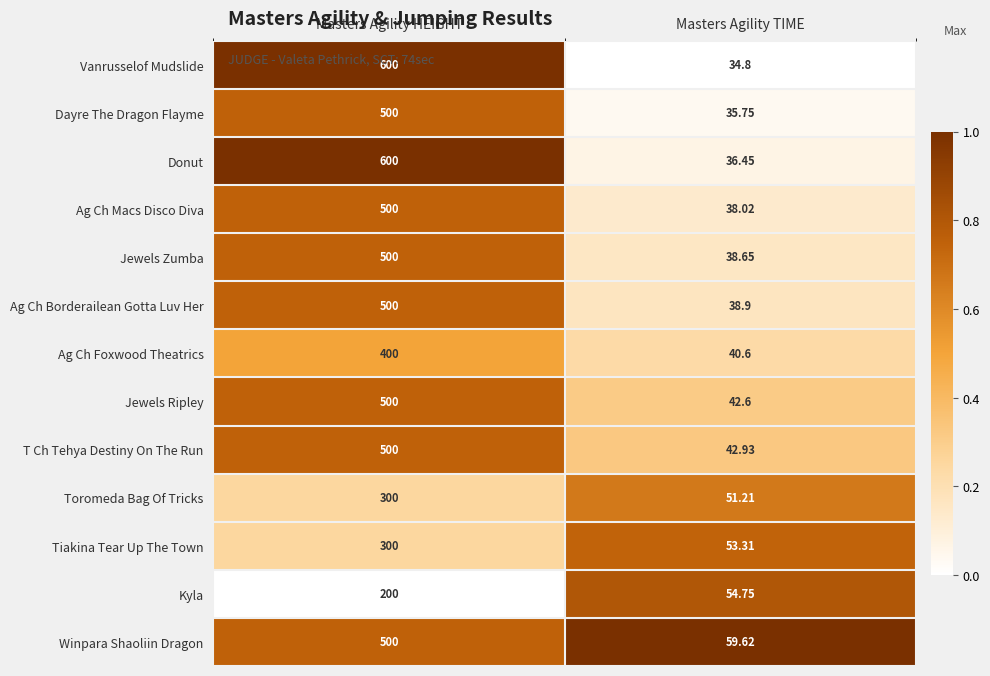

At which label is Toromeda Bag Of Tricks closest to 175?

Masters Agility TIME